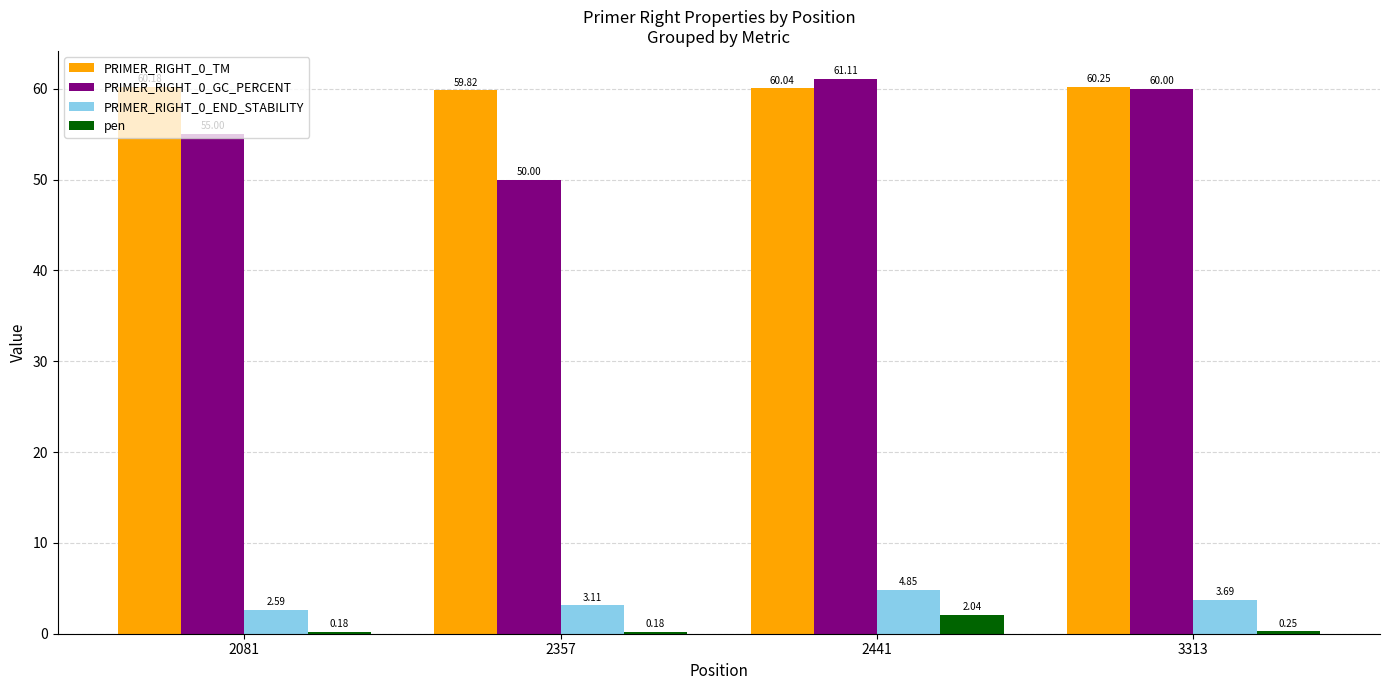

What is the total value across all series at 3313?

124.2